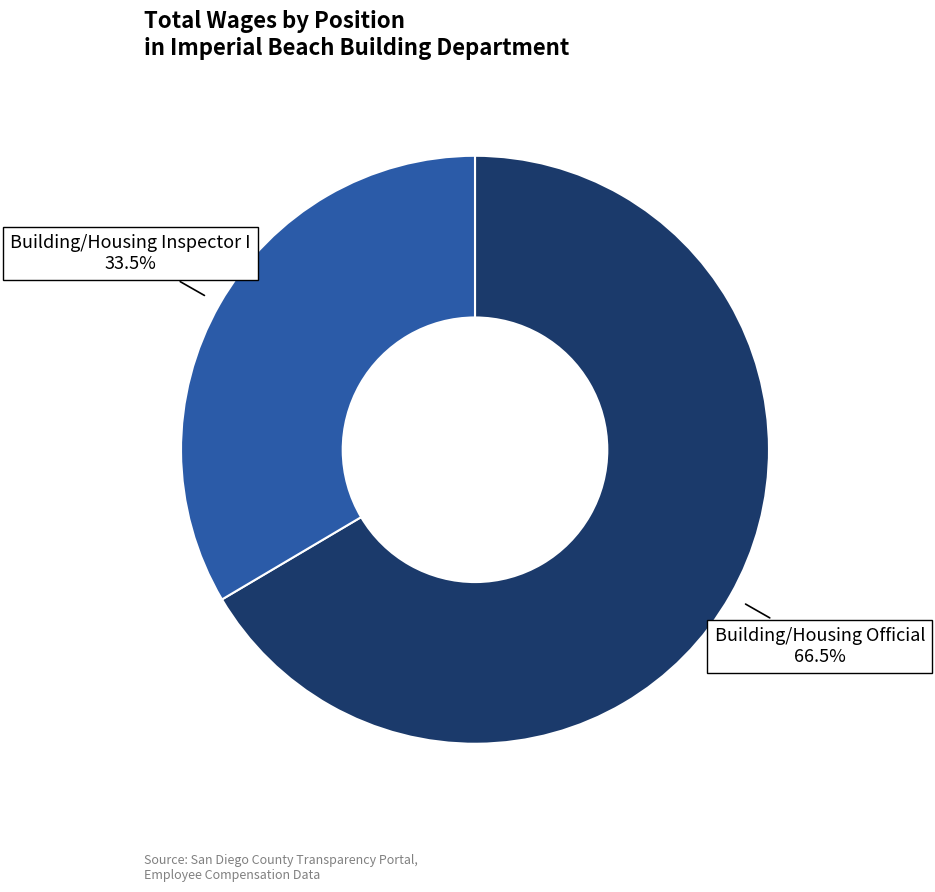

How many slices are in this pie chart?

2